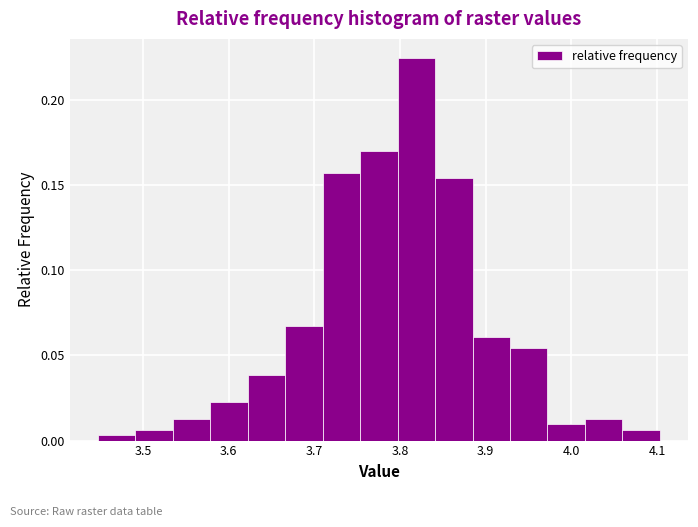

Reading left to right, transcribe this chart: for each bar, give the range it covers on the x-axis and its height. Neither the bar edges nor the heights are printed on the chart, so give them approximately, as read against the axes.

3.45 to 3.49: under 0.005
3.49 to 3.53: 0.005
3.53 to 3.58: 0.015
3.58 to 3.62: 0.020
3.62 to 3.67: 0.040
3.67 to 3.71: 0.065
3.71 to 3.75: 0.155
3.75 to 3.80: 0.170
3.80 to 3.84: 0.225
3.84 to 3.88: 0.155
3.88 to 3.93: 0.060
3.93 to 3.97: 0.055
3.97 to 4.02: 0.010
4.02 to 4.06: 0.015
4.06 to 4.10: 0.005